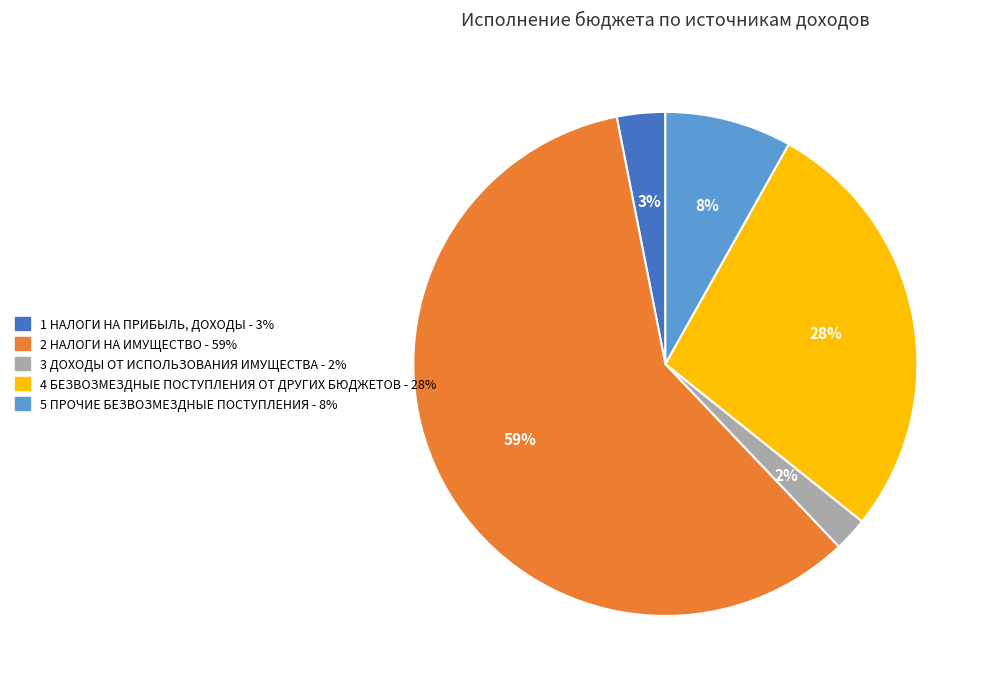

How many slices are in this pie chart?

5